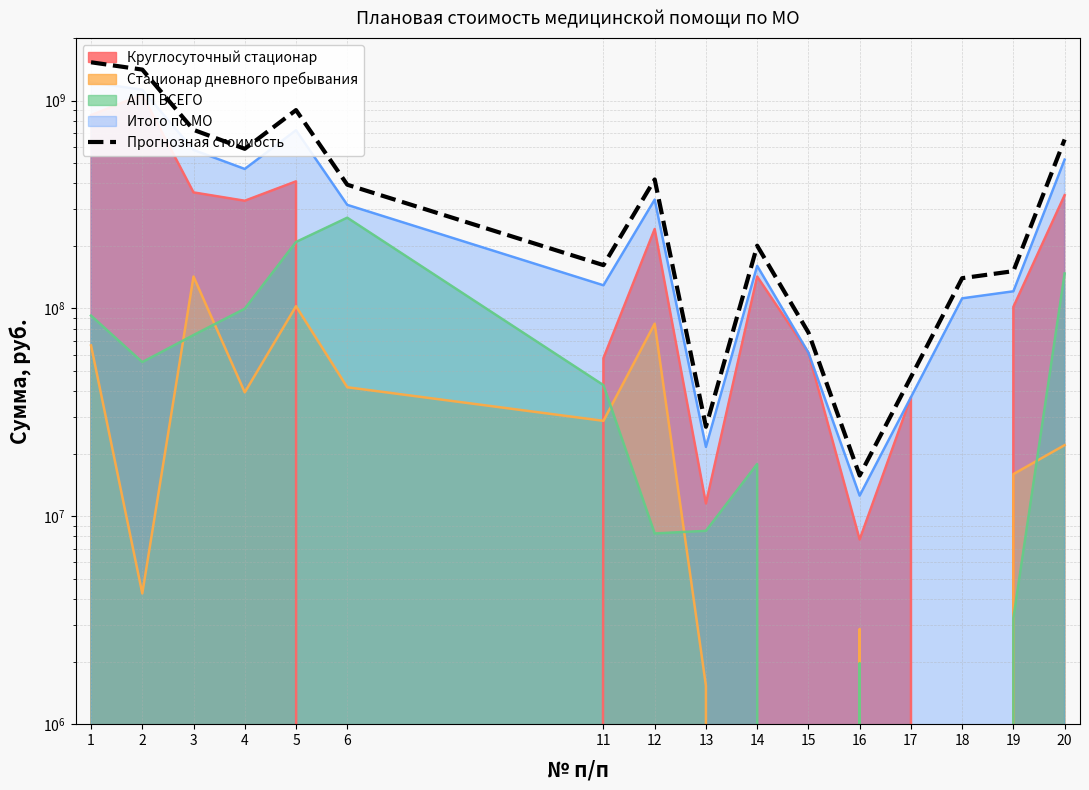

What is the minimum value shown in the chart?

15718742.6